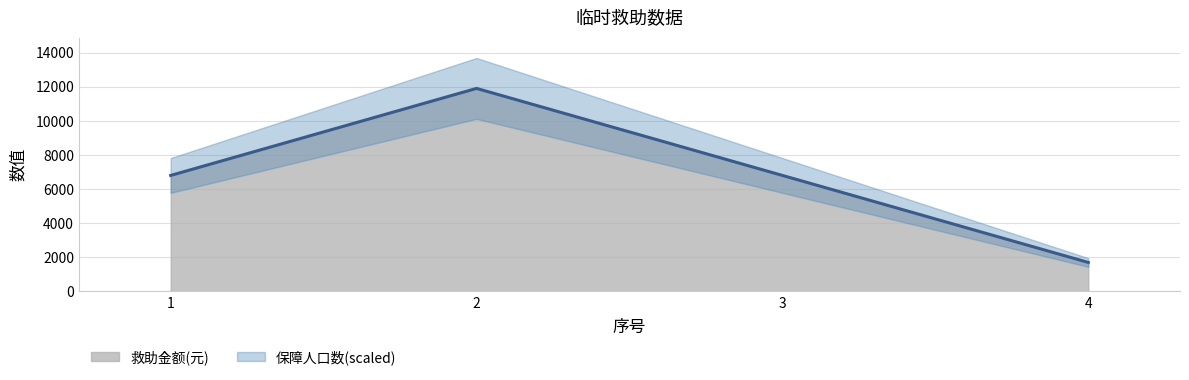

How many values are below 6800?

1